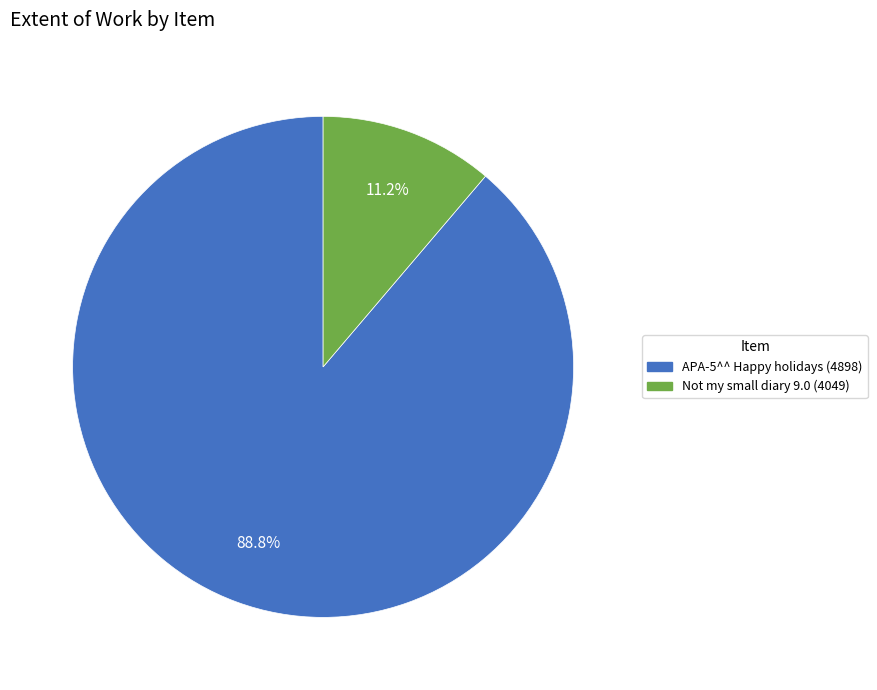

To the nearest percent, what portion does APA-5^^ Happy holidays (4898) represent?

89%